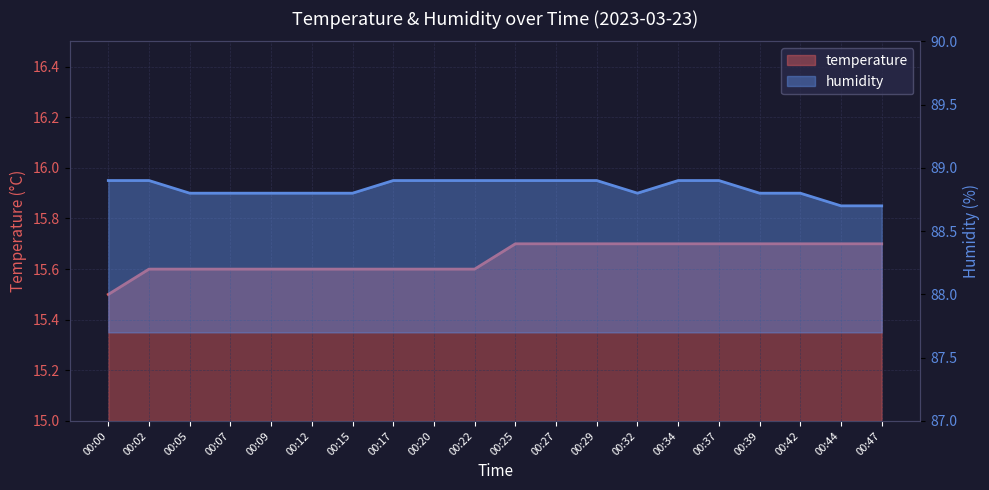

Where is humidity nearest to the value 88?

00:44